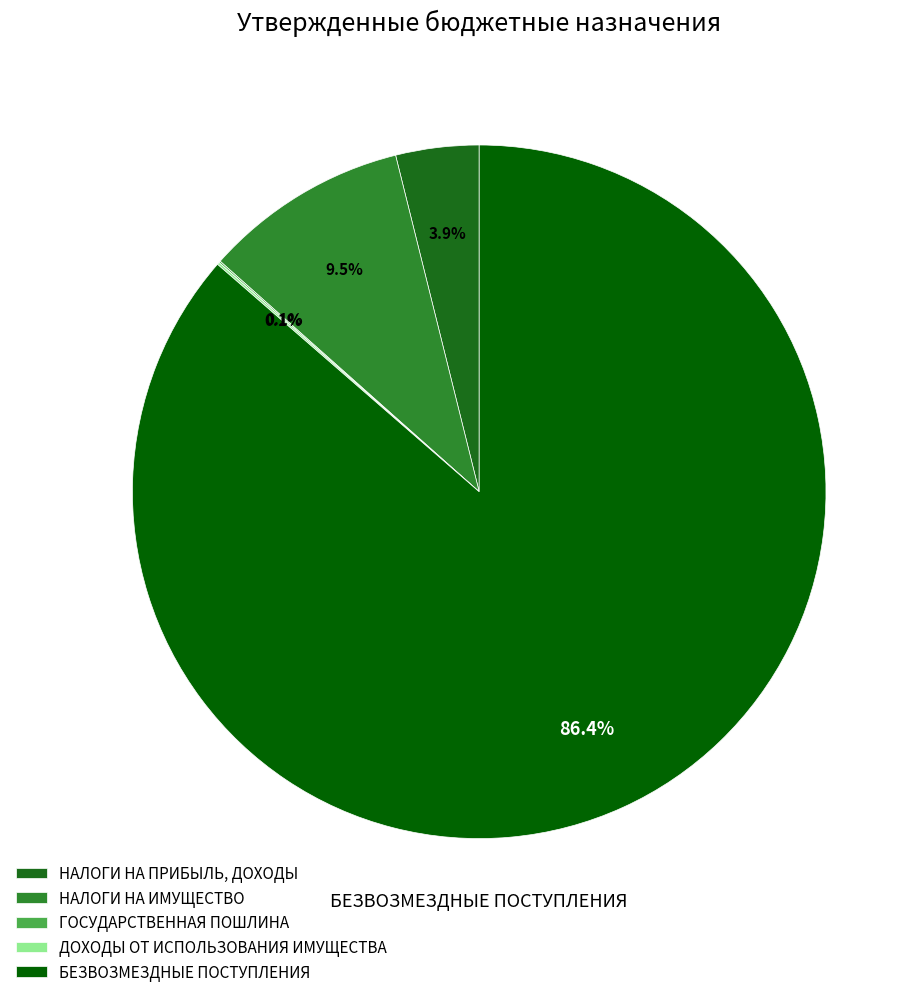

Does БЕЗВОЗМЕЗДНЫЕ ПОСТУПЛЕНИЯ represent more than half of the total?

Yes